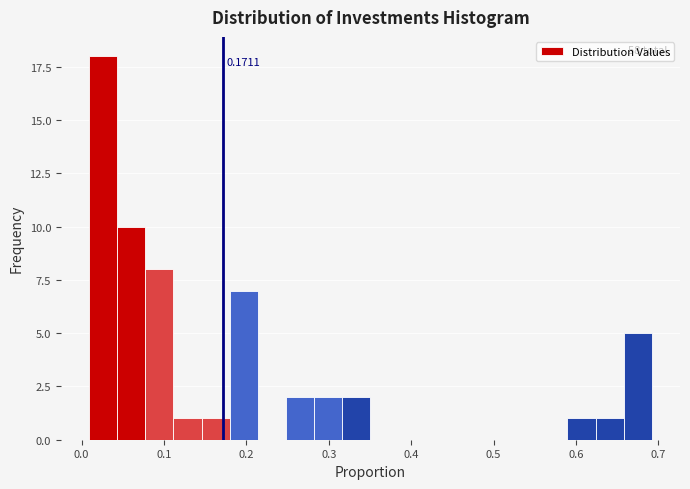

Read against the x-axis, roughly where is the centre of the tallest bar?

0.03